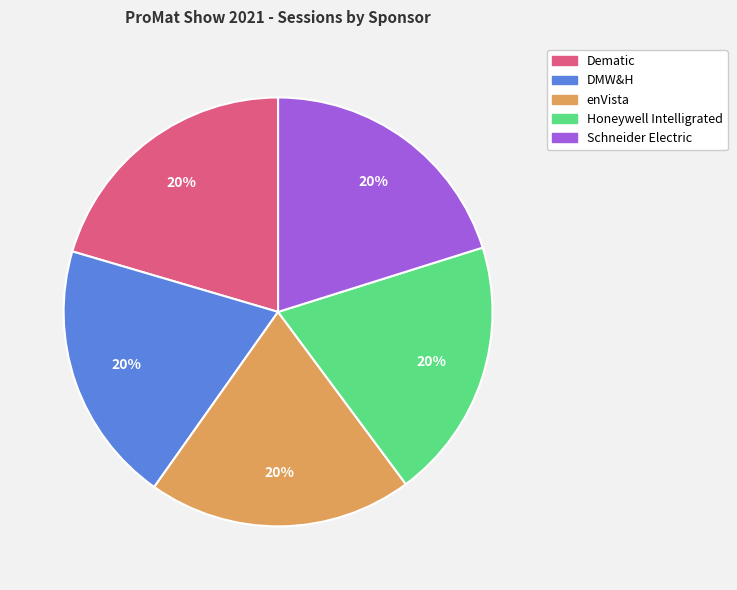

The enVista slice represents 20% of the pie. True or false?

True